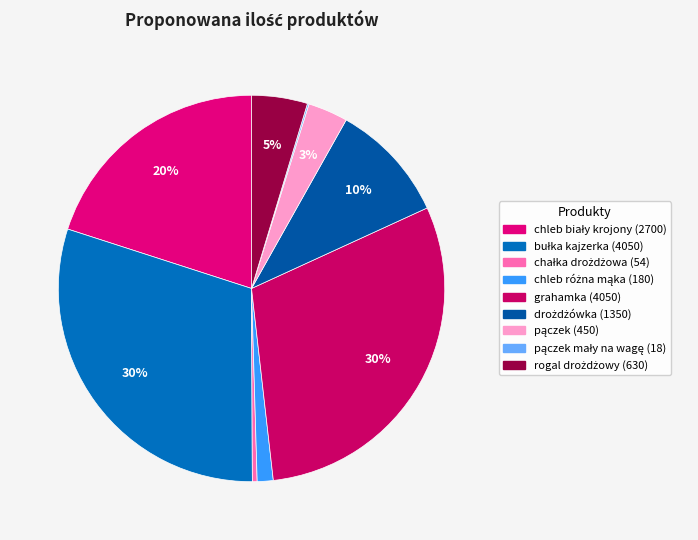

To the nearest percent, what is the average slice percentage?

11%